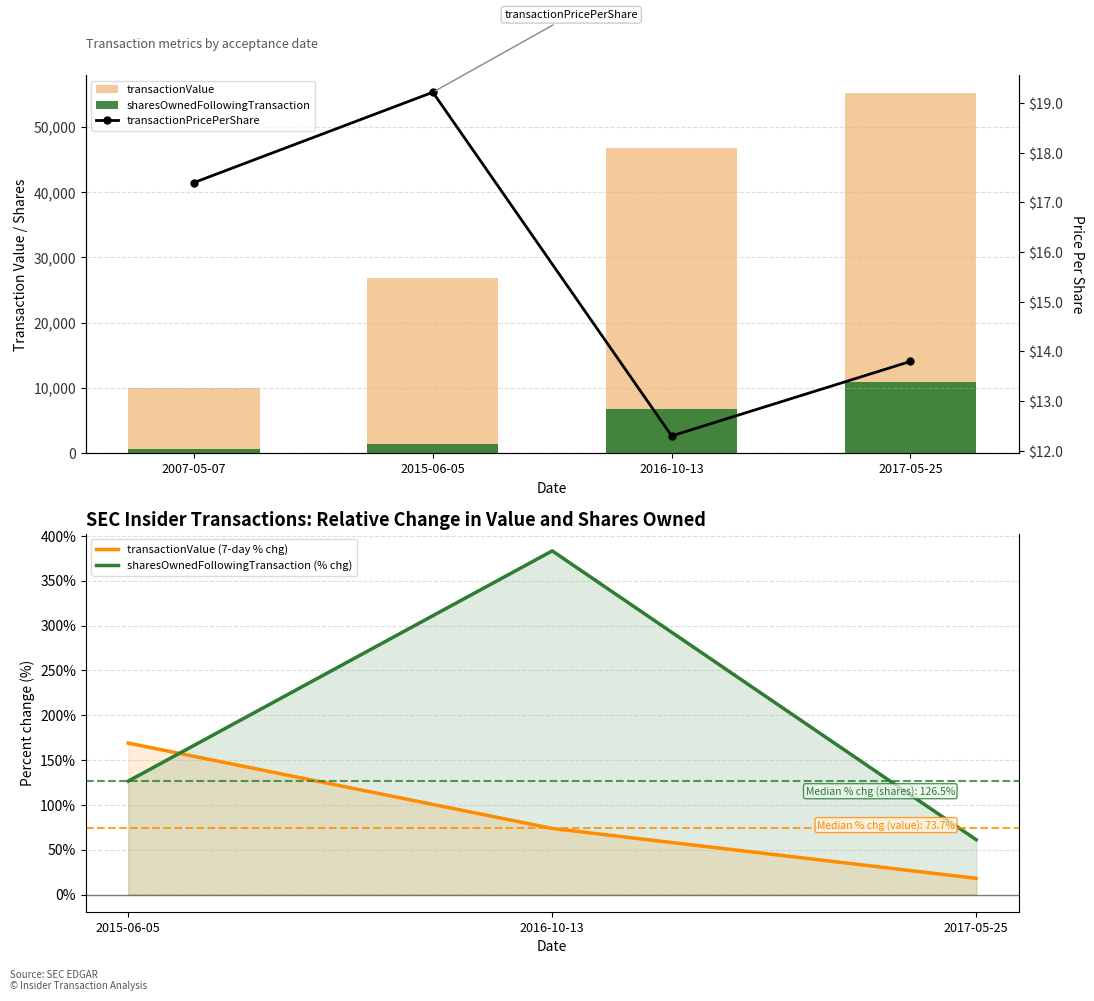

The sharesOwnedFollowingTransaction (% chg) series shows 383.3 at 2016-10-13. True or false?

True